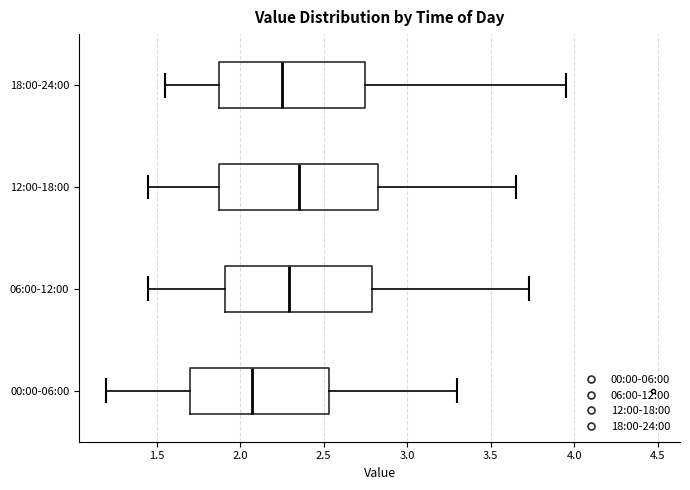

Where is the right edge of the box for 18:00-24:00 on the x-axis? The values are not printed on the chart, so give them approximately, as read against the axis.

2.75